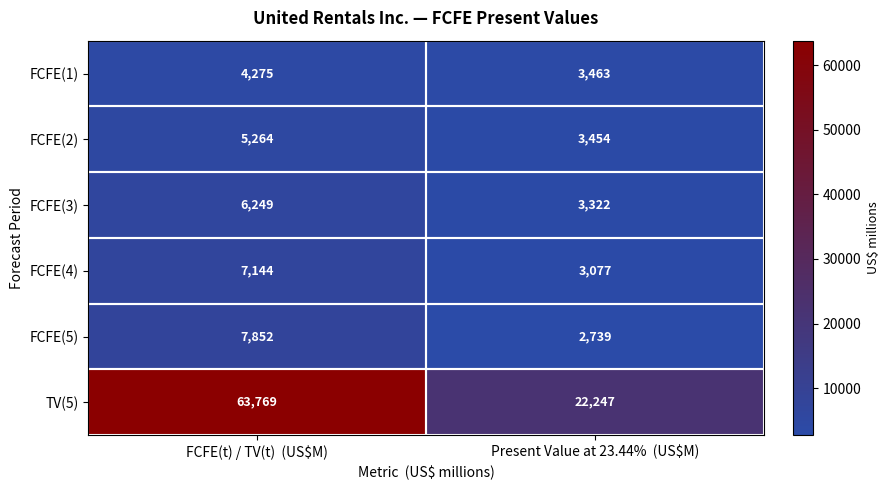

What is the spread (max minus min) of values at Present Value at 23.44%  (US$M)?

19508